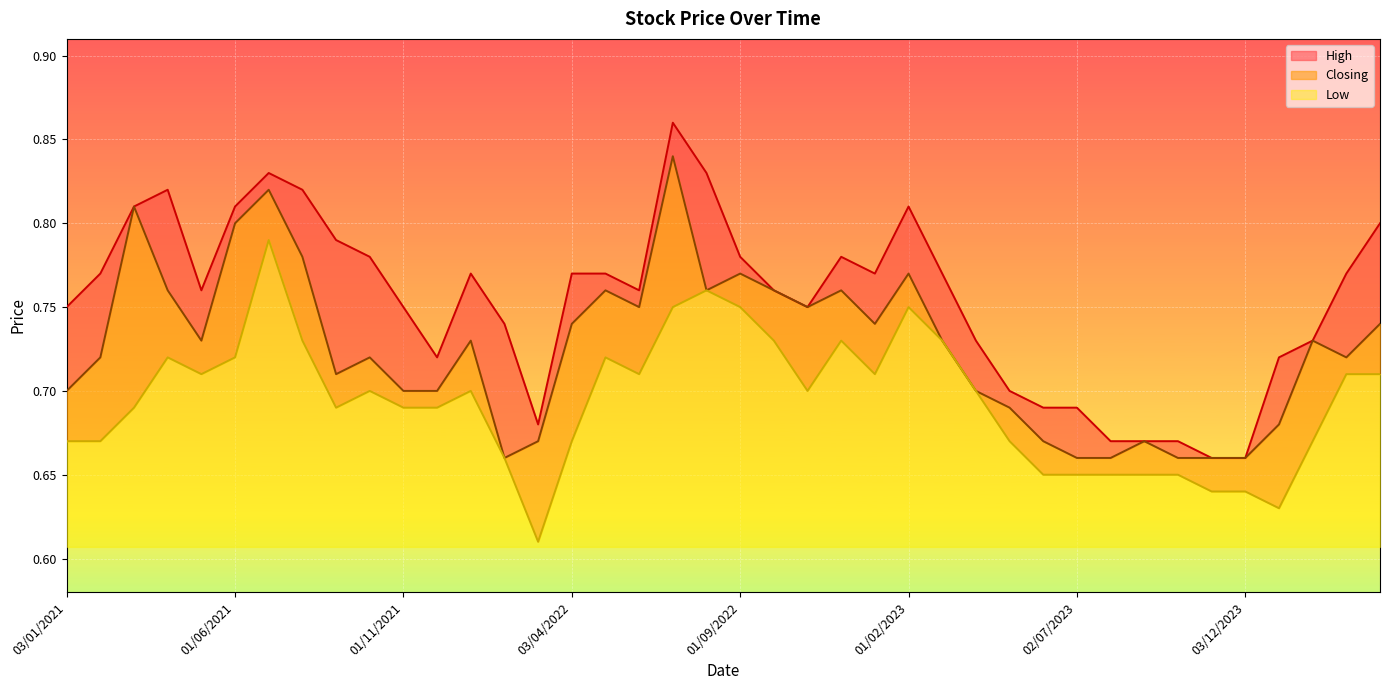

Does the chart display data point markers on the line(s)?

No